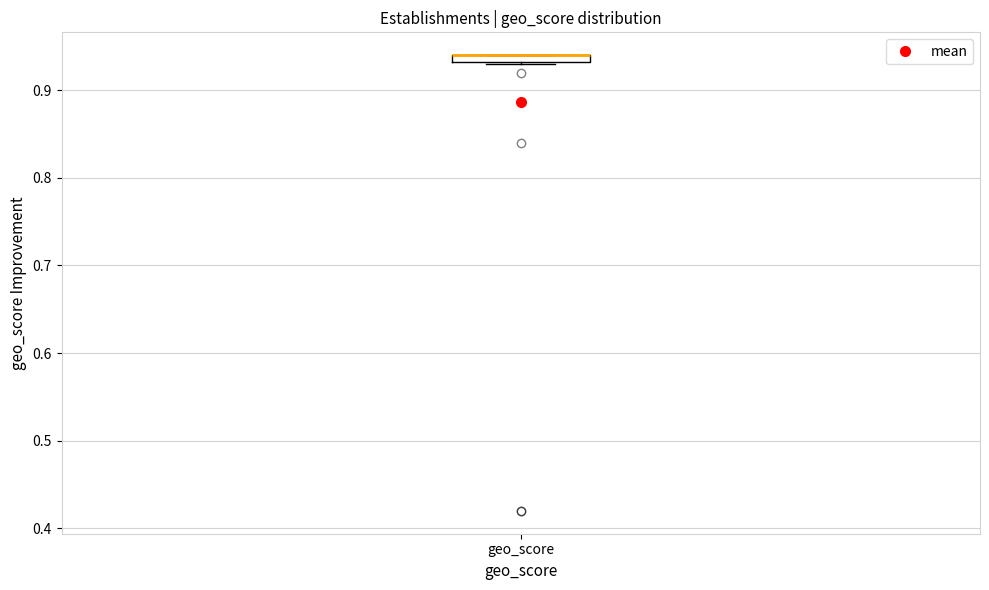

Where is the lower edge of the box for geo_score on the y-axis? The values are not printed on the chart, so give them approximately, as read against the axis.

0.93